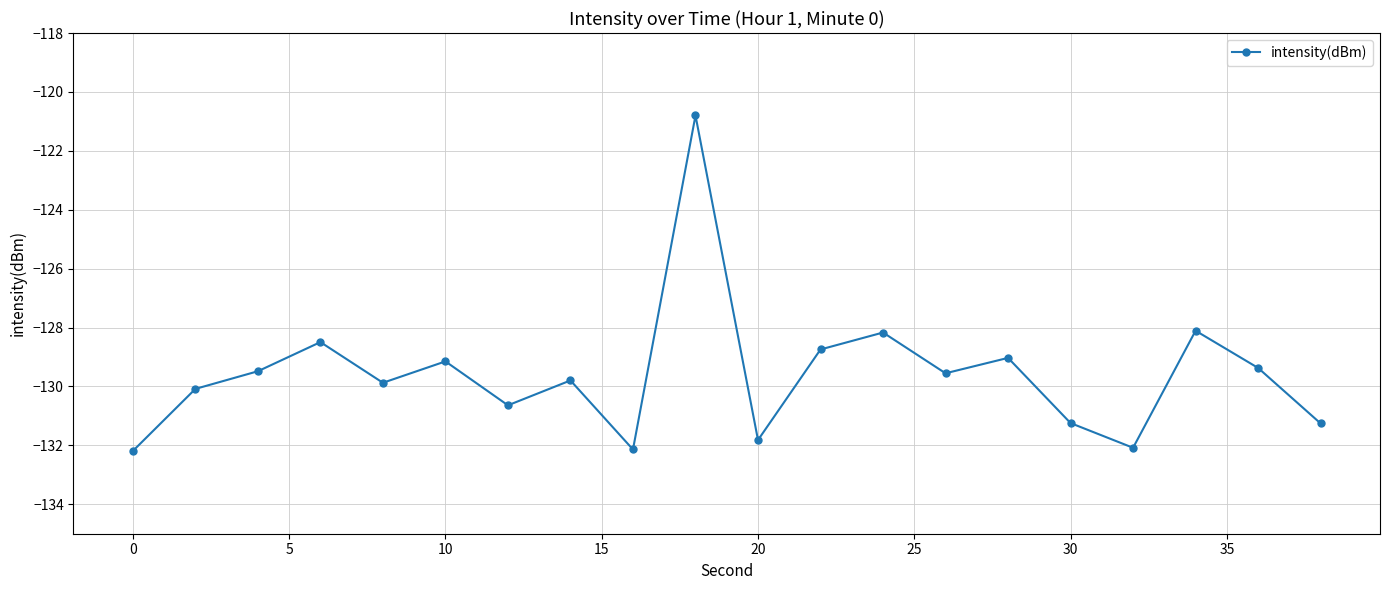

Does the chart display data point markers on the line(s)?

Yes